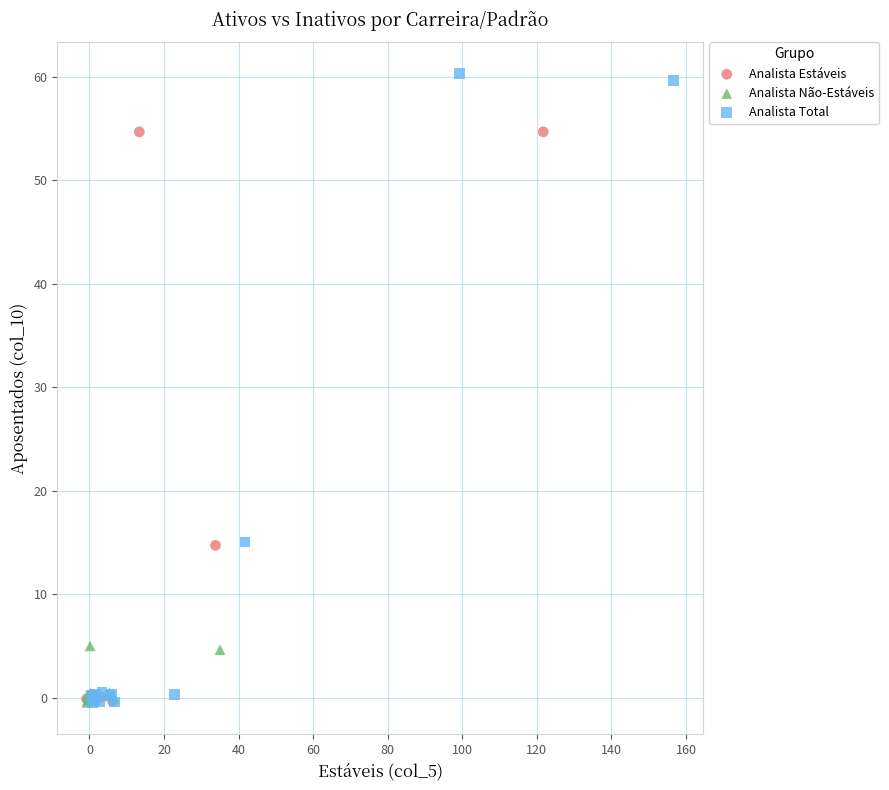

Which series contains the highest Y value?

Analista Total